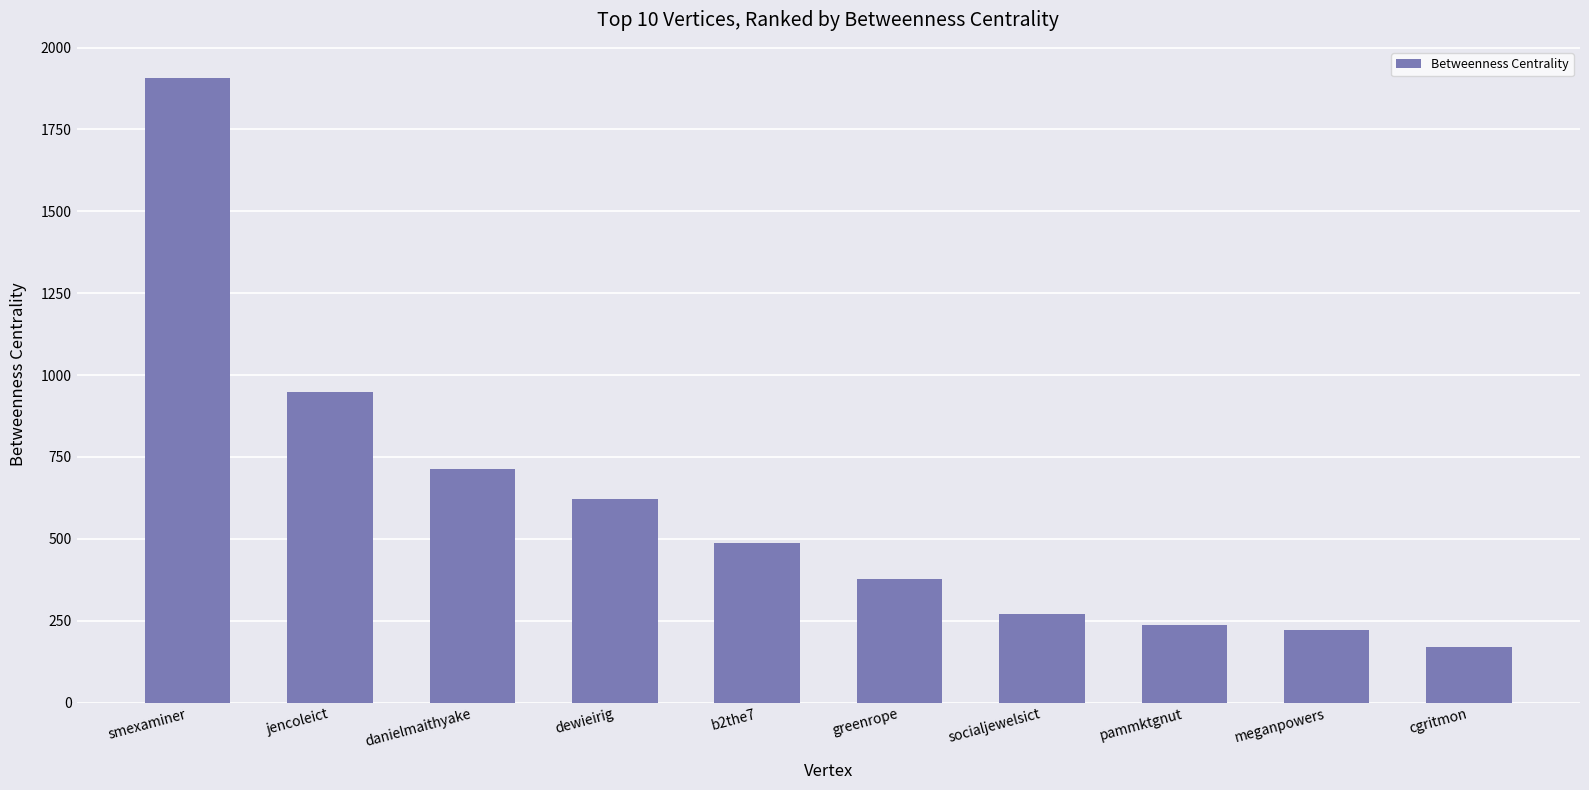

Which has a higher value, socialjewelsict or greenrope?

greenrope